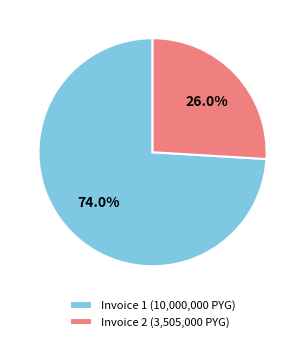

What is the majority slice?

Invoice 1 (10,000,000 PYG)